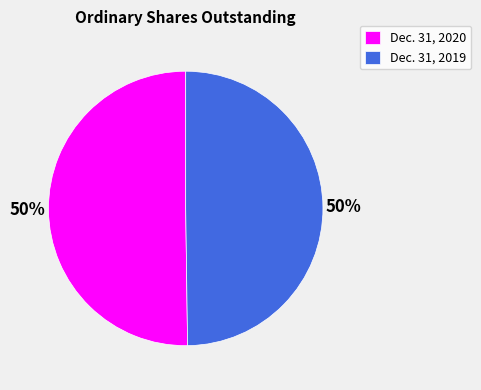

True or false: Dec. 31, 2019 accounts for 43% of the total.

False